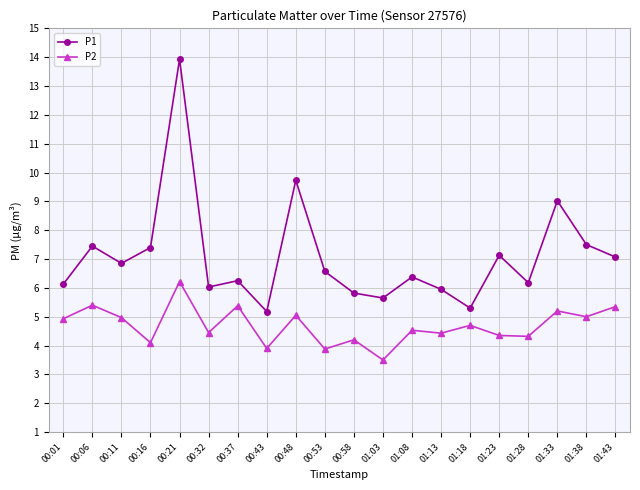

At how many categories does at least one series exceed 7?

8